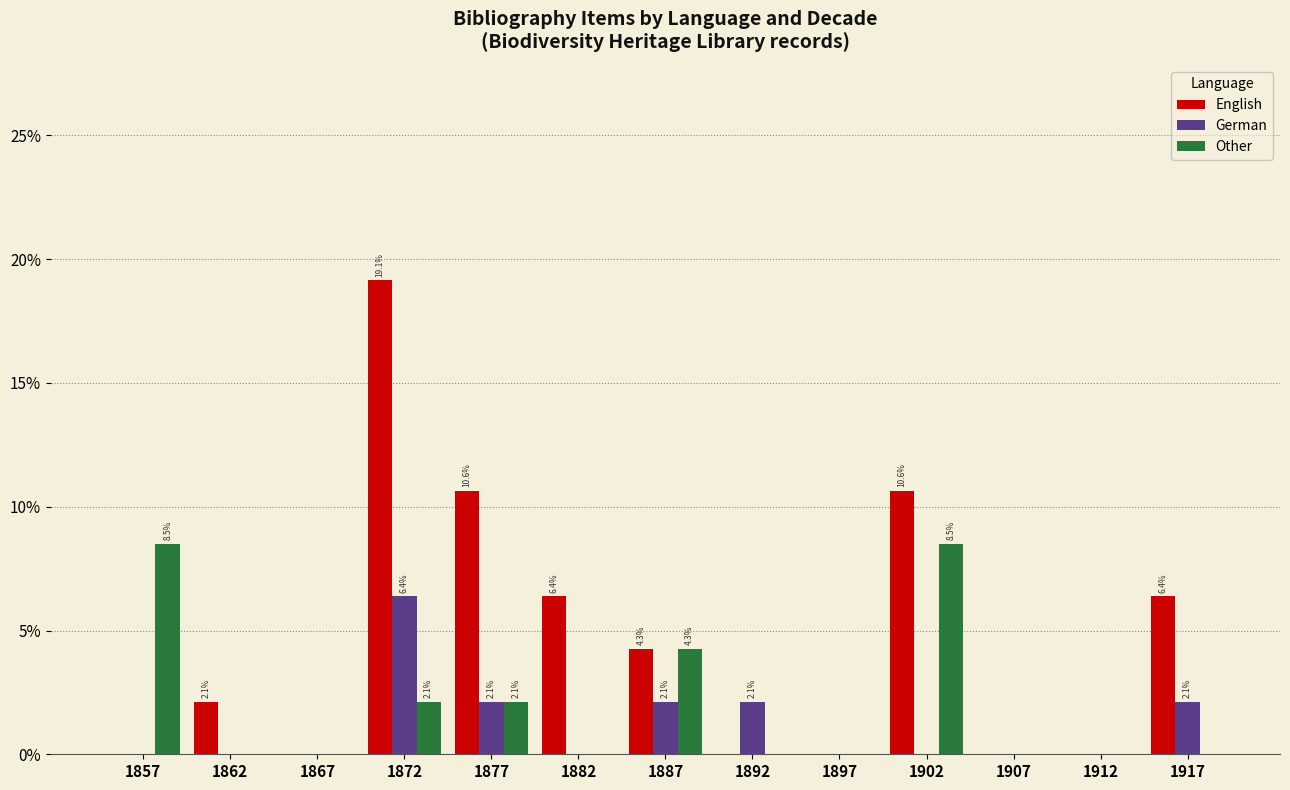

Which label corresponds to the largest value in the chart?

1872